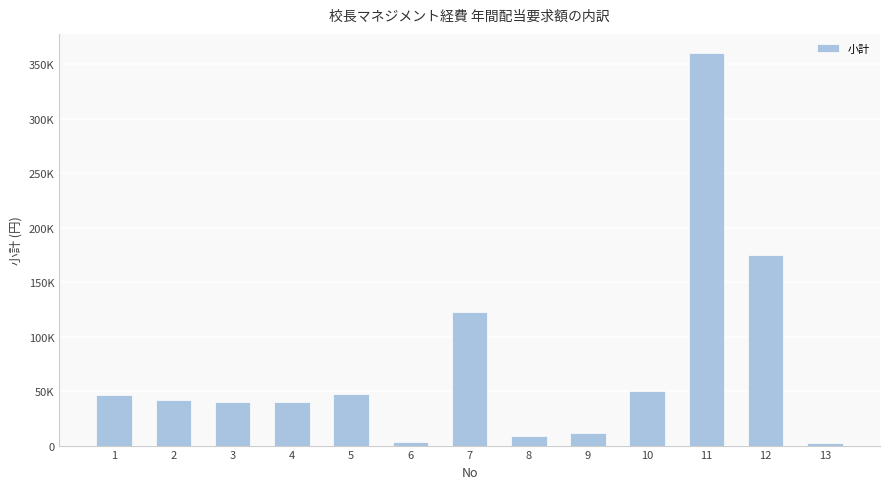

Does the chart contain any negative values?

No